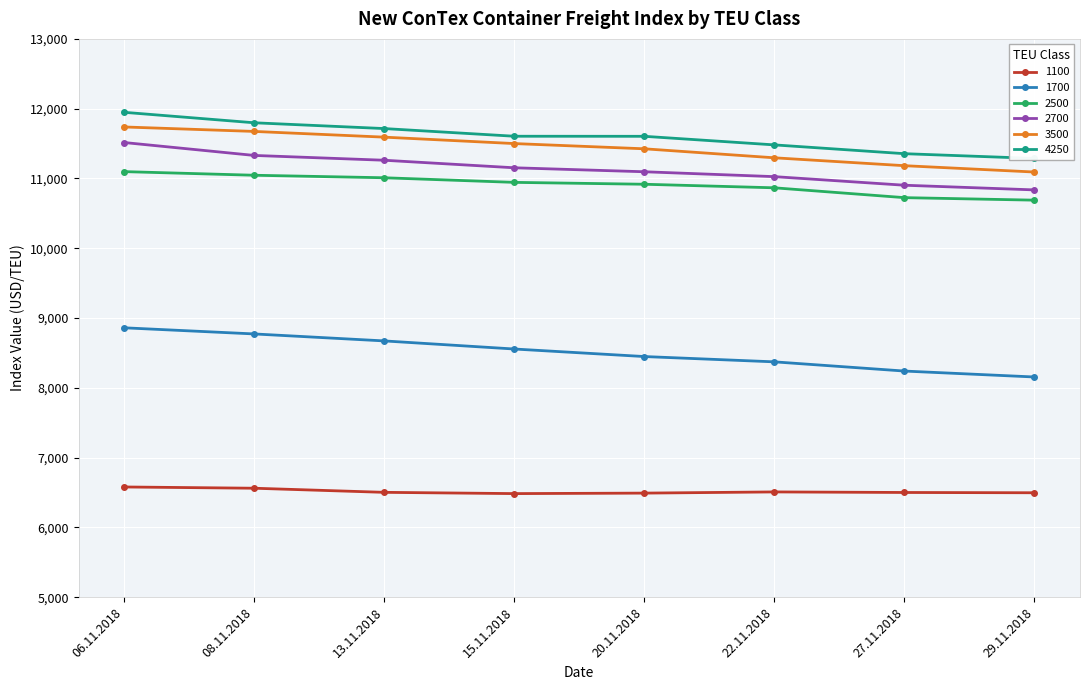

Between 13.11.2018 and 29.11.2018, which series saw the biggest shift?

1700